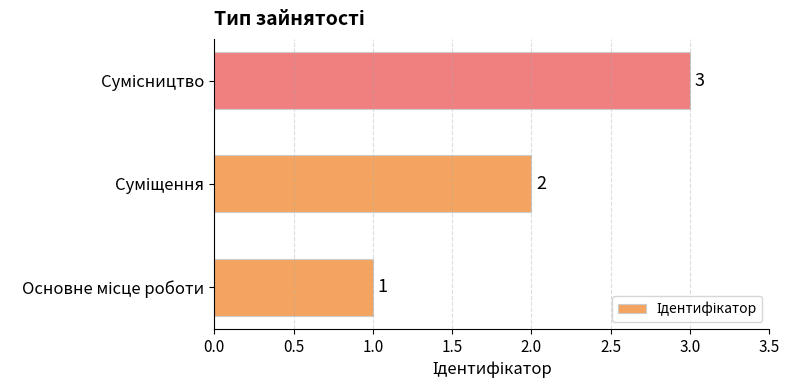

What is the greatest value displayed?

3